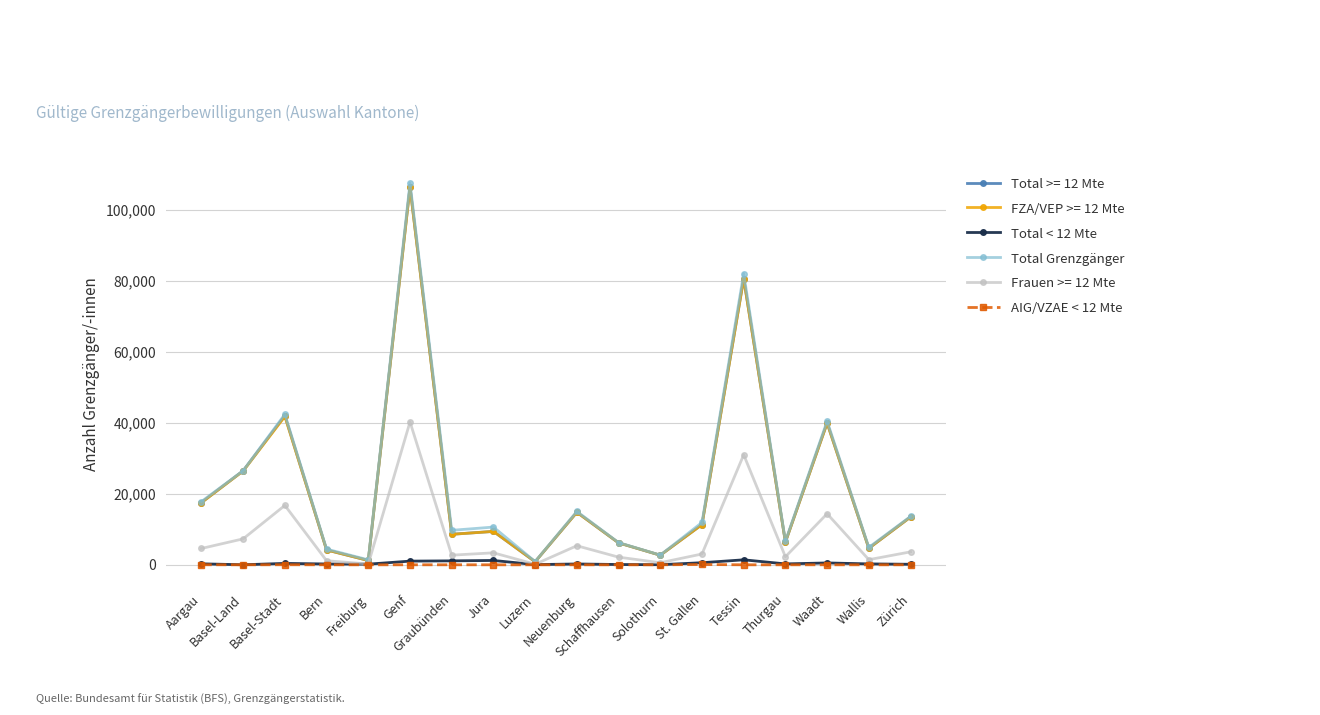

What is the label of the 11th point from the right?

Jura